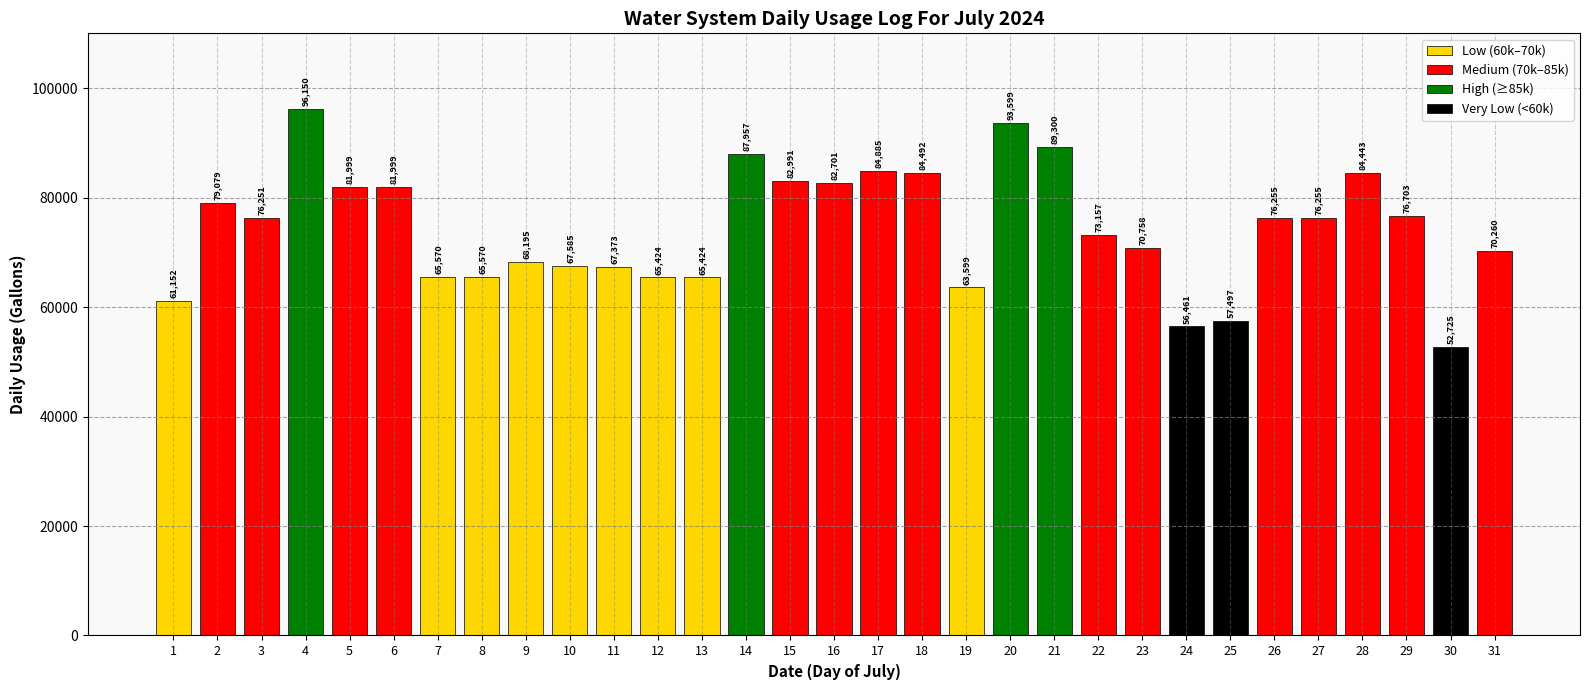

What is the approximate value at 23, to the nearest 100?

70800